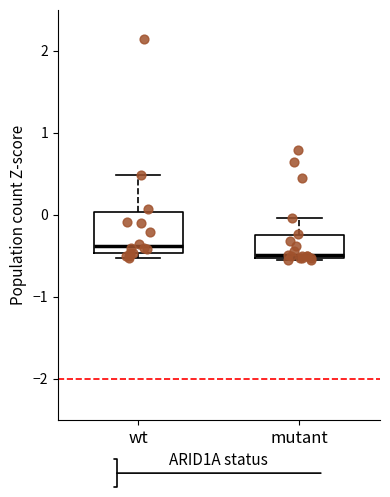

Comparing the boxes themselves (not the whiskers), which one is the tallest?

wt